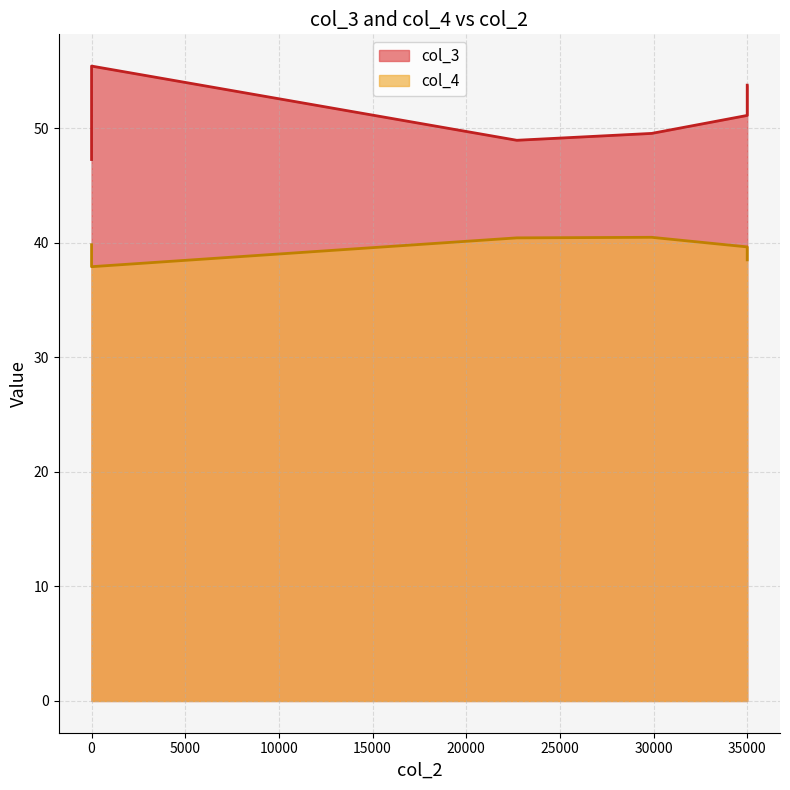

The value of col_3 at 35000 is 21.3. True or false?

False